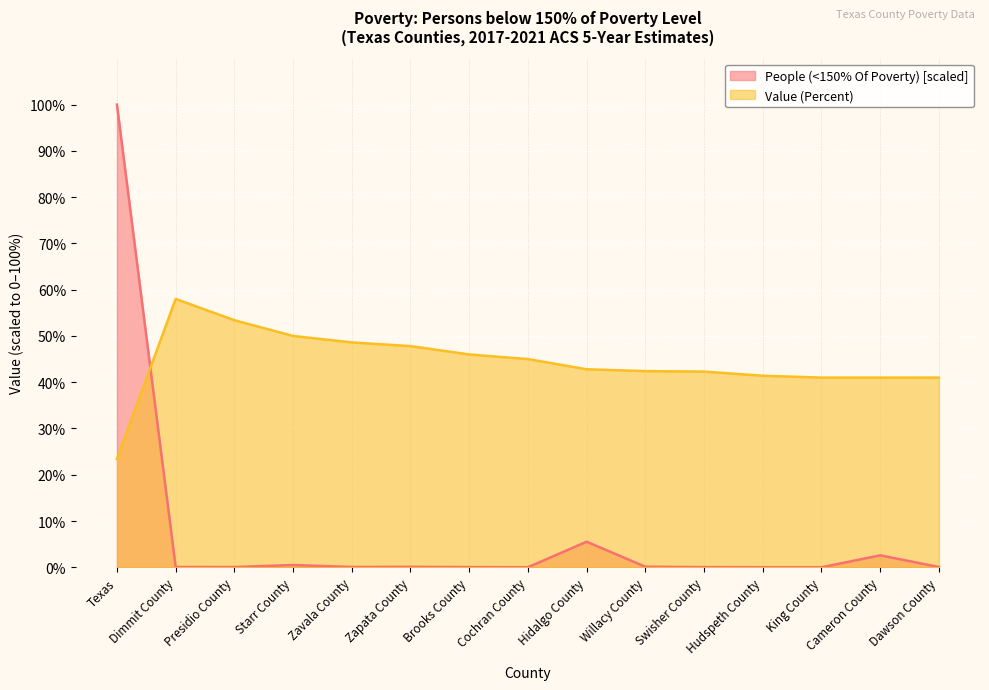

At Hudspeth County, list the series in order from largest to smallest.

Value (Percent), People (<150% Of Poverty) [scaled]